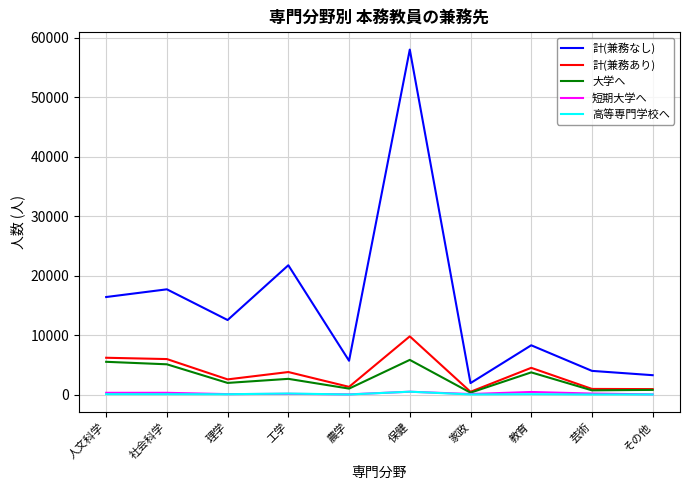

What value does the 高等専門学校へ series have at 工学, to the nearest 50?

200